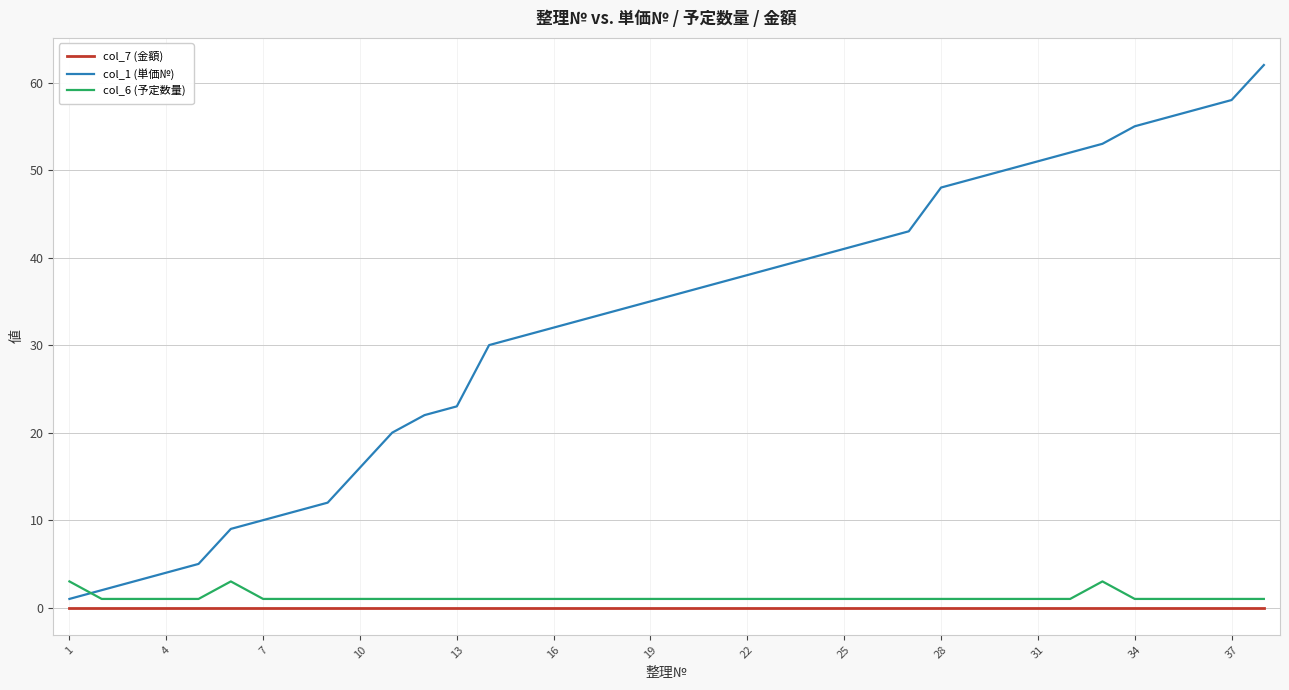

At how many categories does at least one series exceed 28?

25